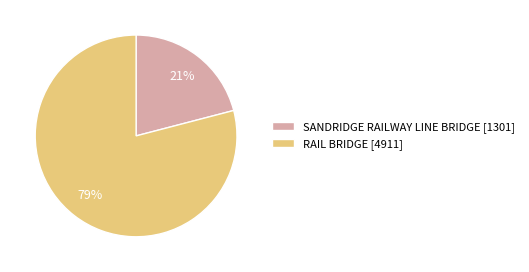

Is there a majority slice in this chart?

Yes